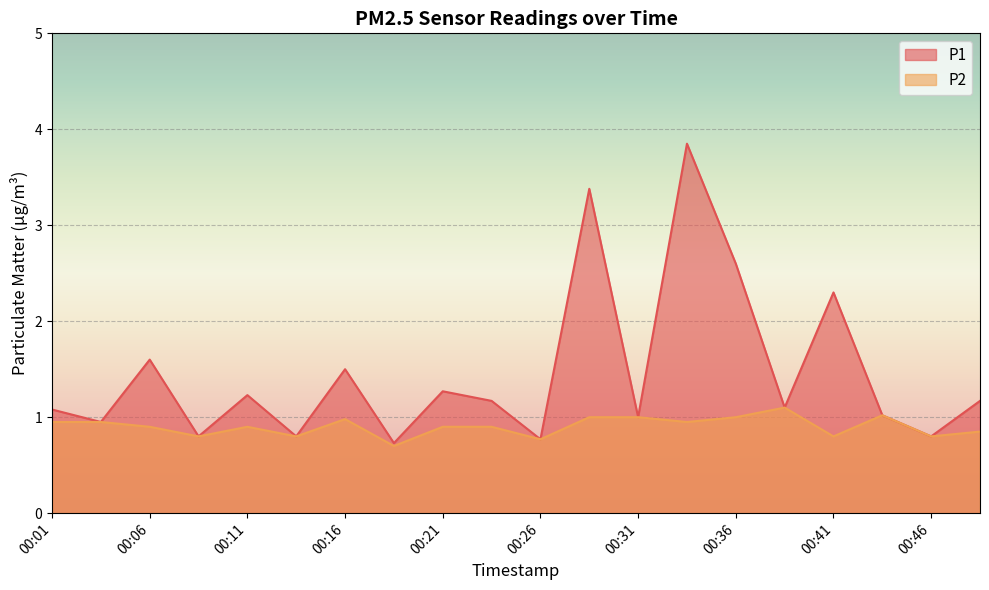

What is the value of the P1 point at the 8th from the left?

0.7